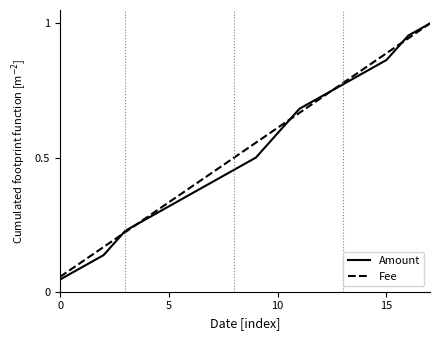

Which series has the largest range (max minus min)?

Amount